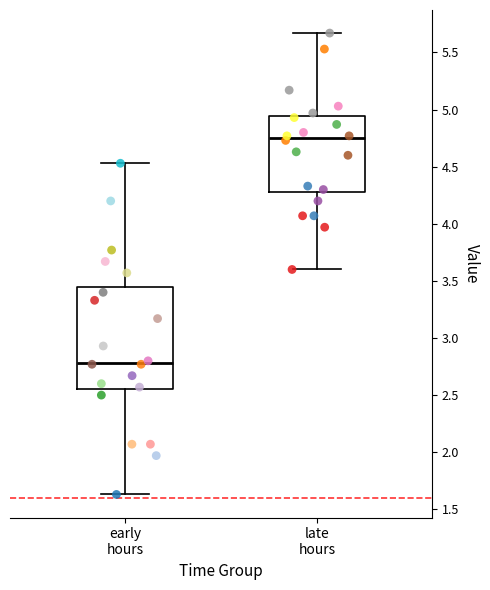

Comparing the boxes themselves (not the whiskers), which one is the tallest?

early hours